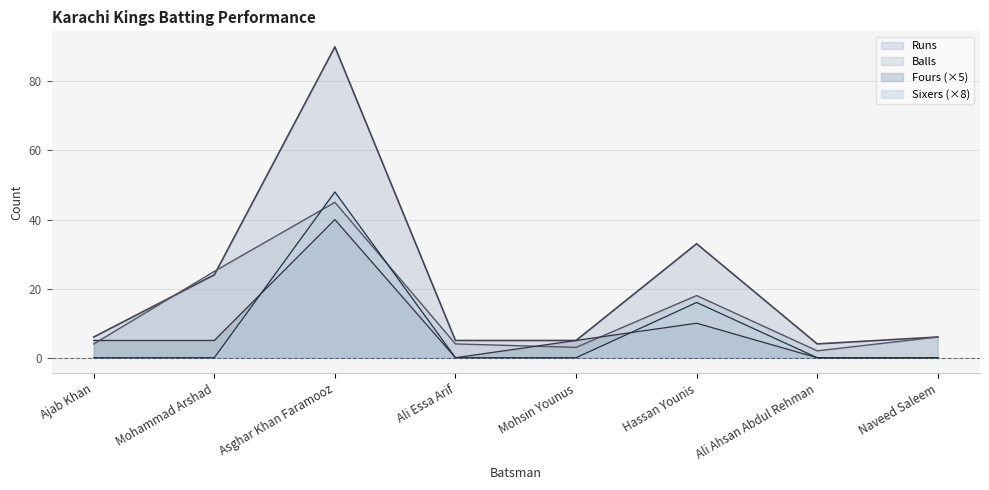

How many interior local peaks does the Runs series have?

2